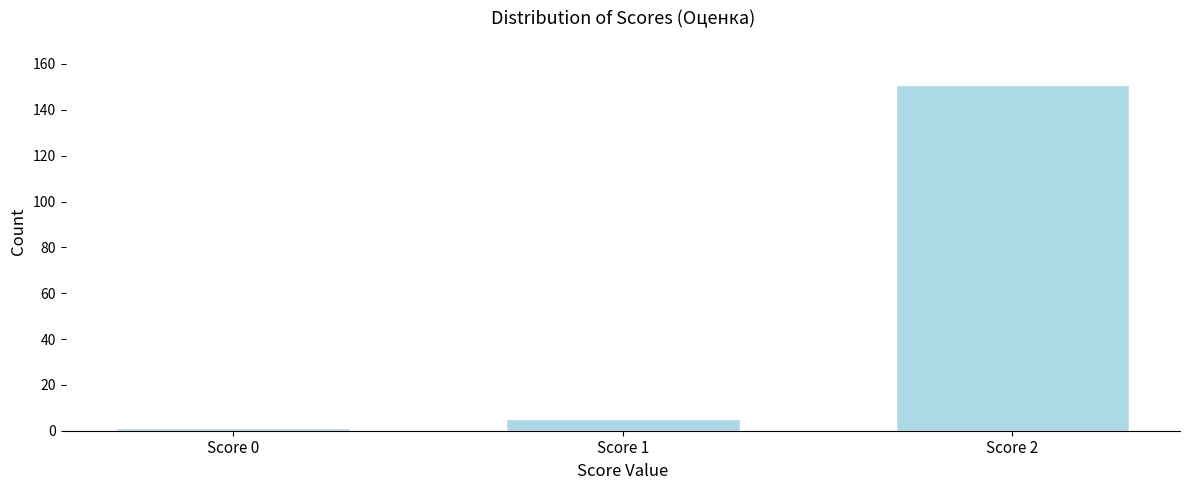

Reading right to left, extract all data points from this chart.

Score 2=151	Score 1=5	Score 0=1